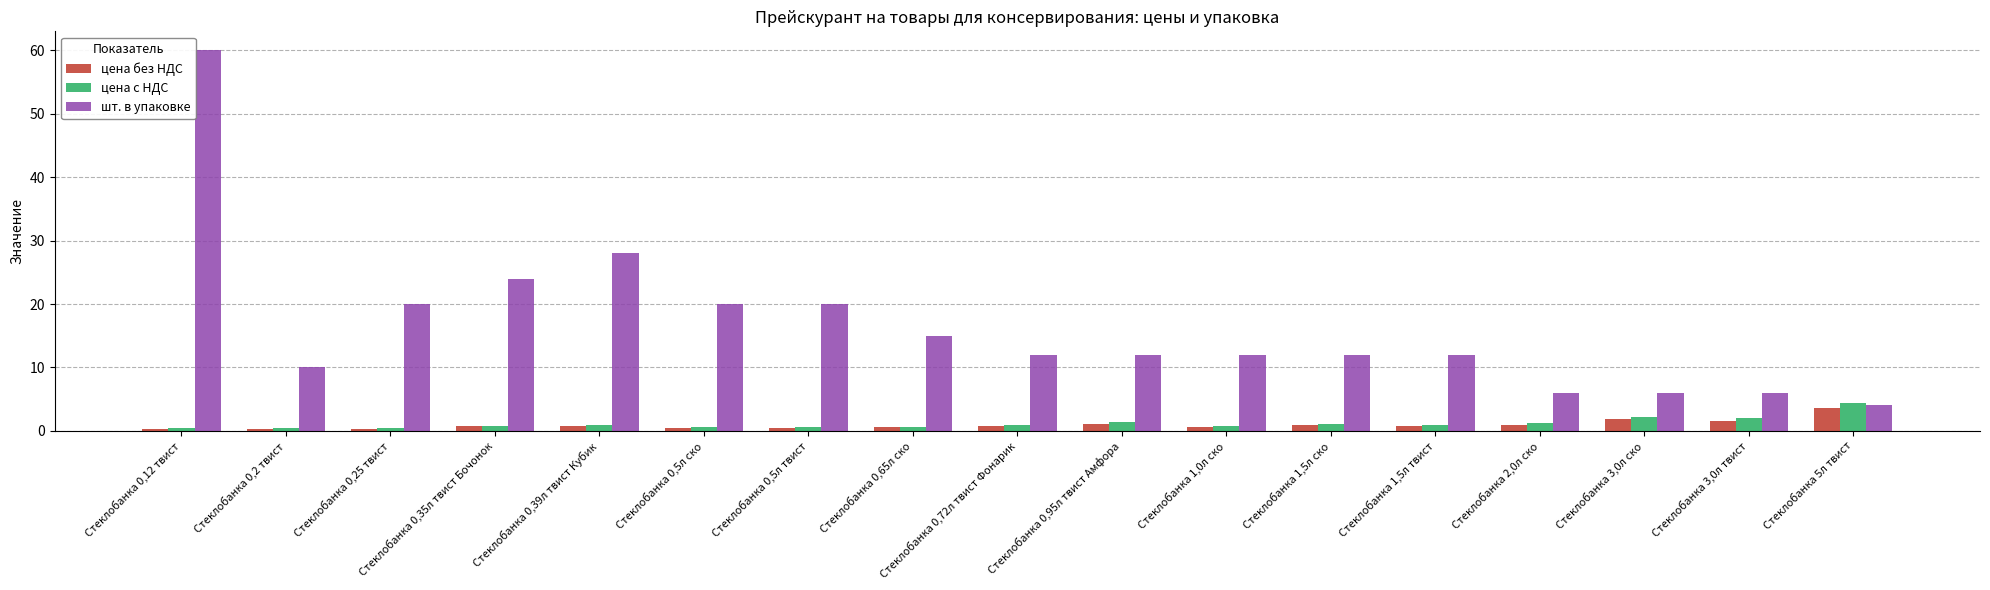

What is the maximum value for шт. в упаковке?

60.0